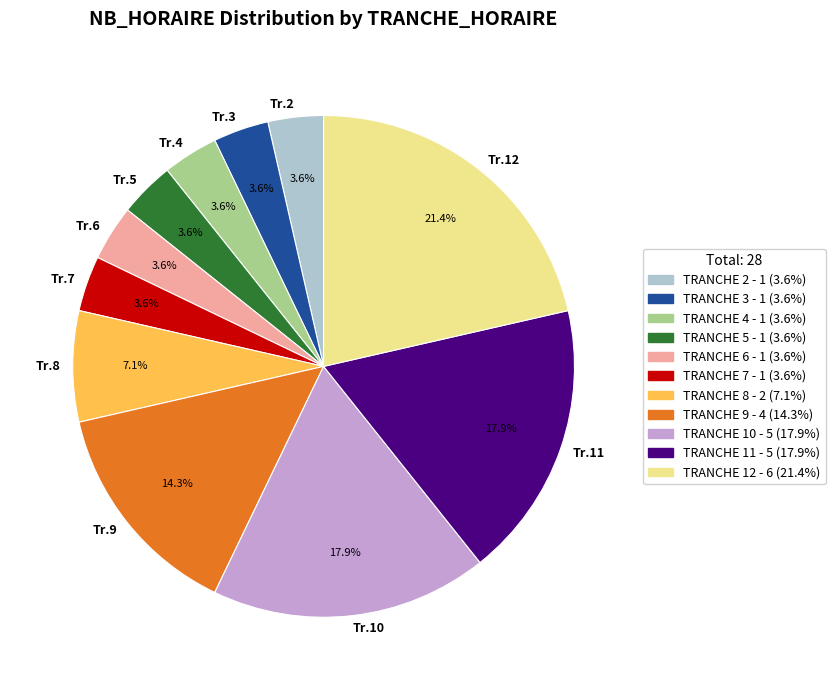

How many segments does this pie chart have?

11